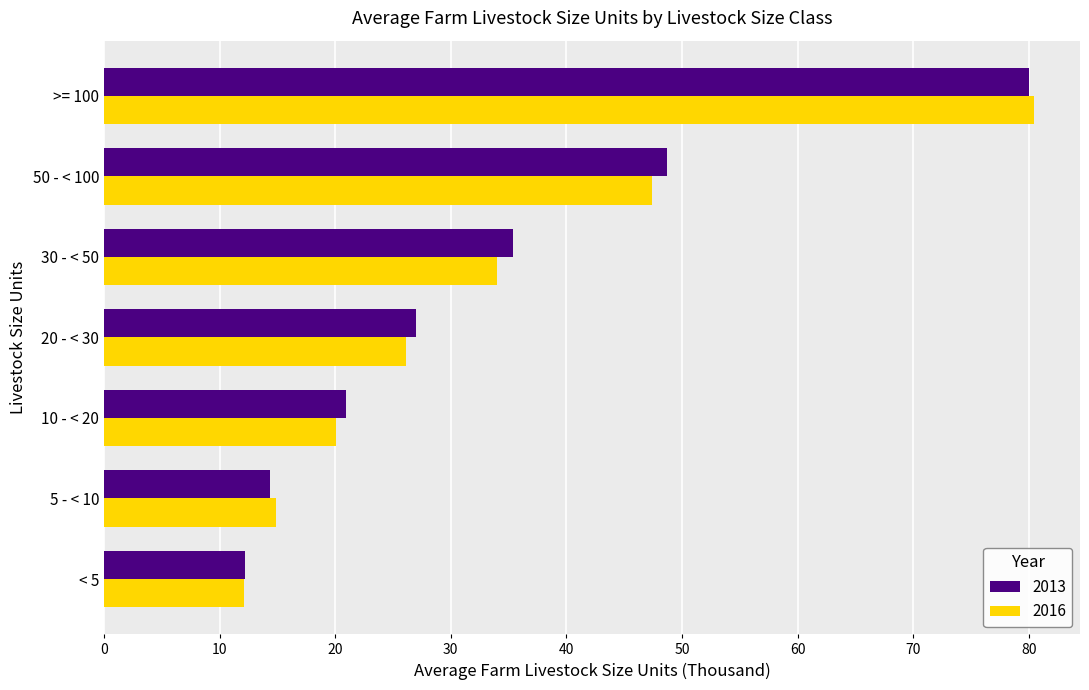

What is the lowest value of the 2016 series?

12.1